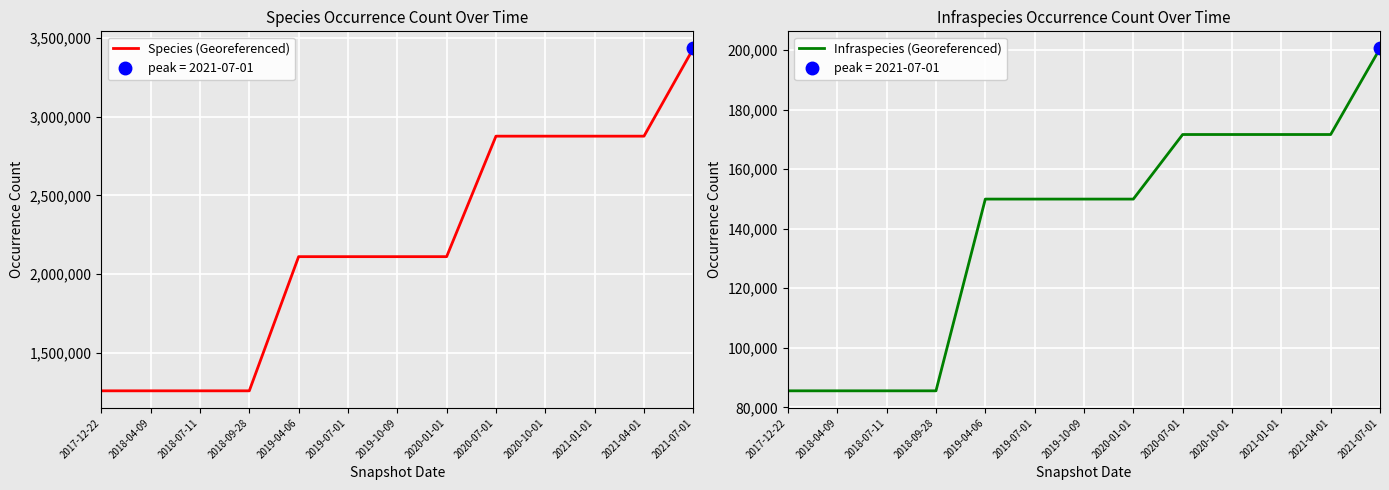

How many values in the Infraspecies (Georeferenced) series exceed 149940?

5